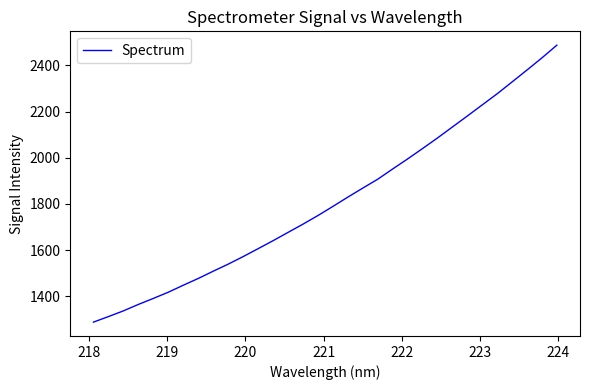

What is the difference between the maximum and minimum values?

1198.3